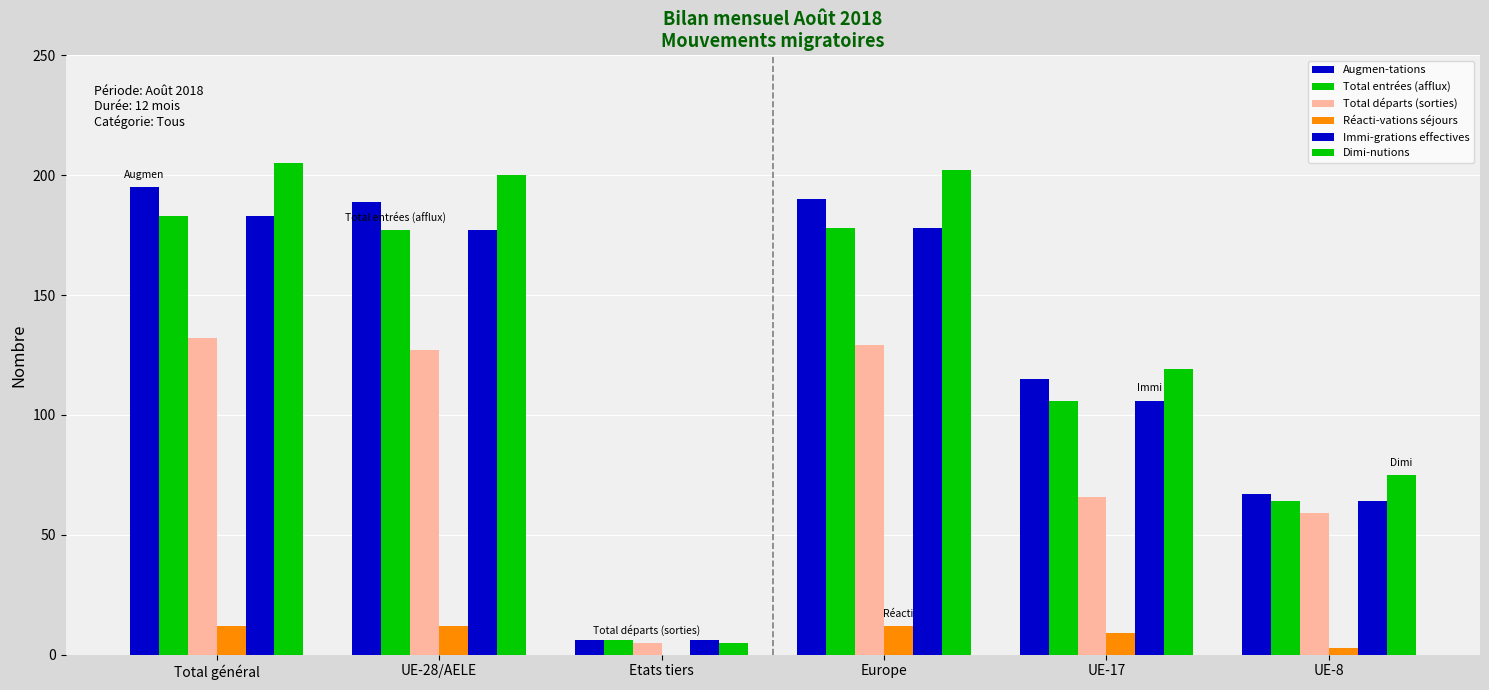

Count the number of data series in this chart.

6